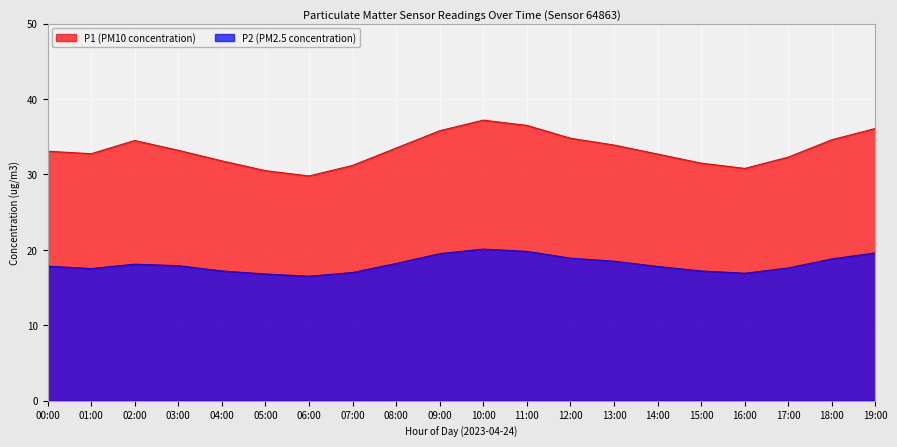

Where does the P2 series first go above 17?

00:00